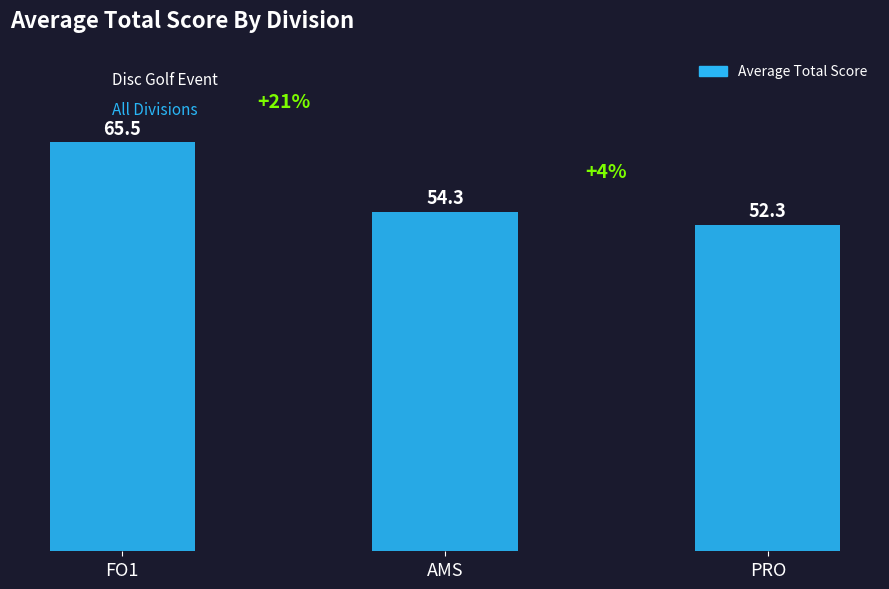

What is the difference between the maximum and minimum values?

13.2